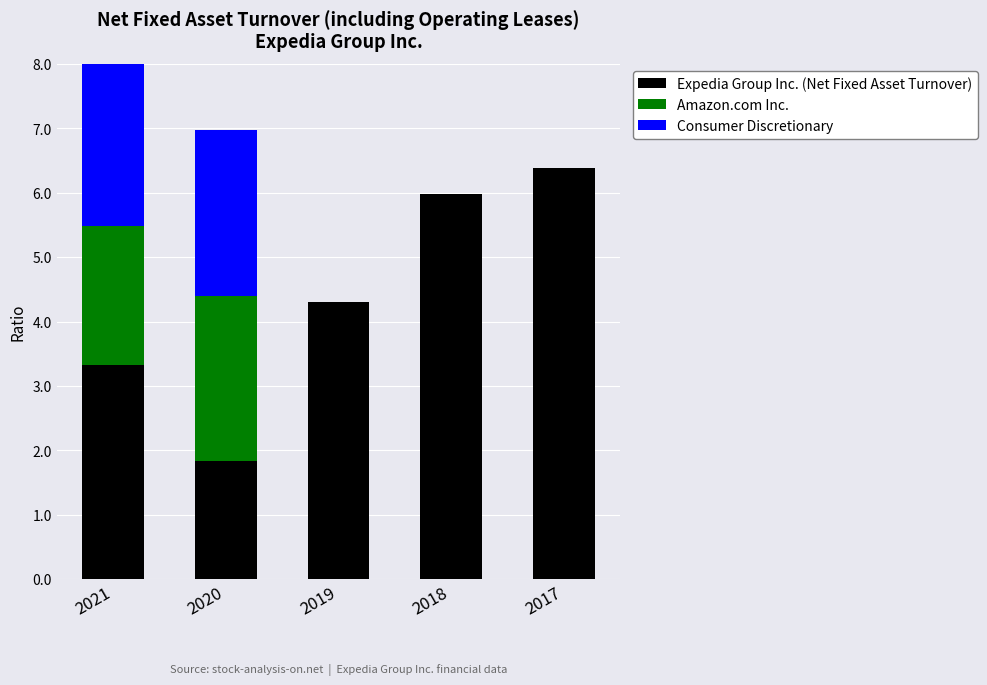

At which label does Expedia Group Inc. (Net Fixed Asset Turnover) reach its peak?

2017